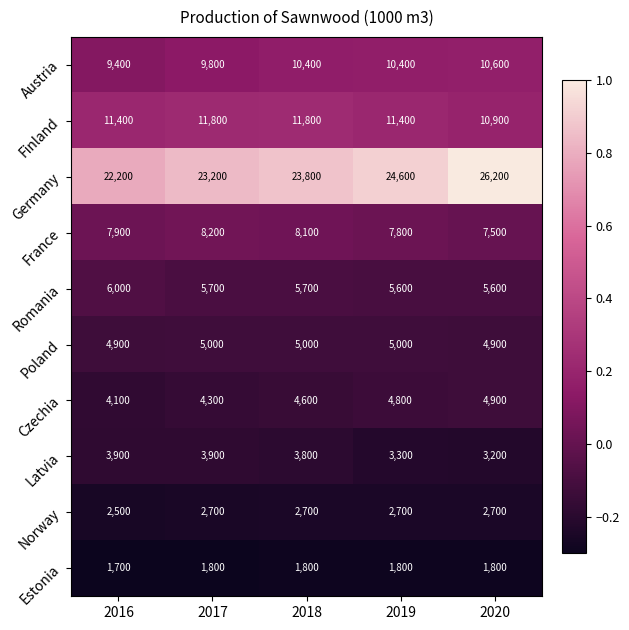

What is the spread (max minus min) of values at 2018?

22000